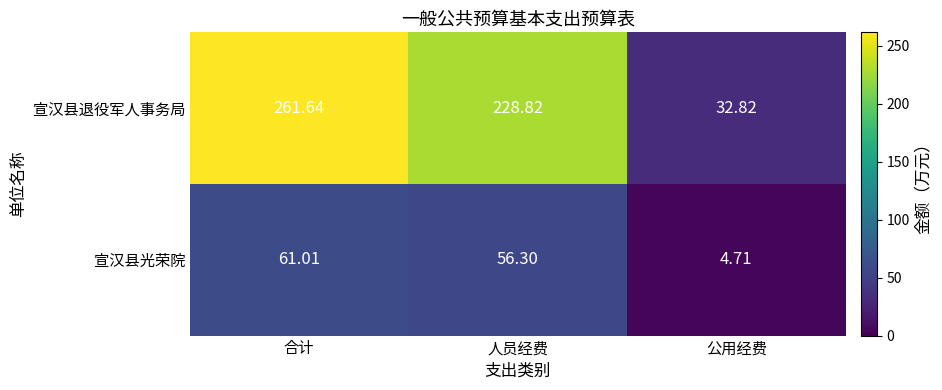

What is the spread (max minus min) of values at 人员经费?

172.5